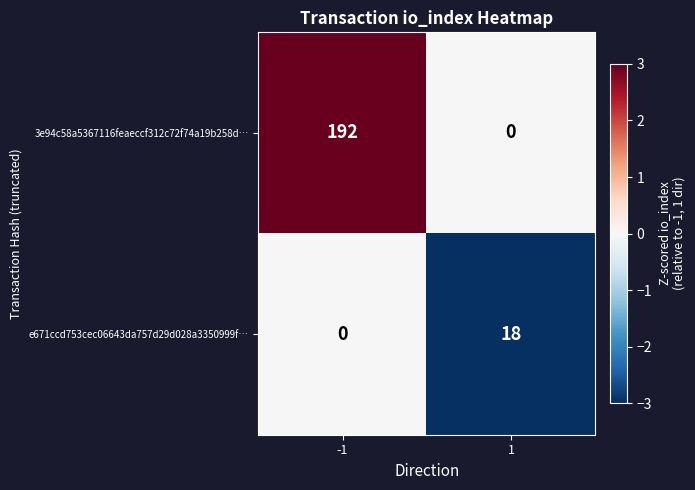

Count the number of categories in the chart.

2